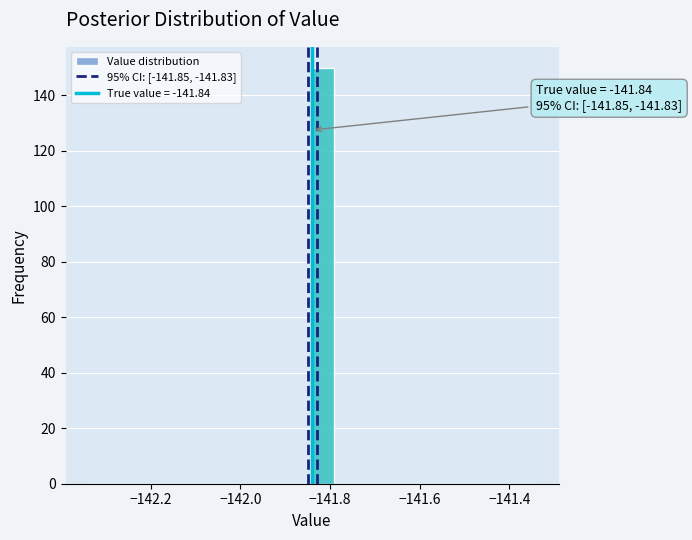

Around what value on the x-axis is the tallest bar? Give the approximate position of its centre, as read against the axis.

-141.82